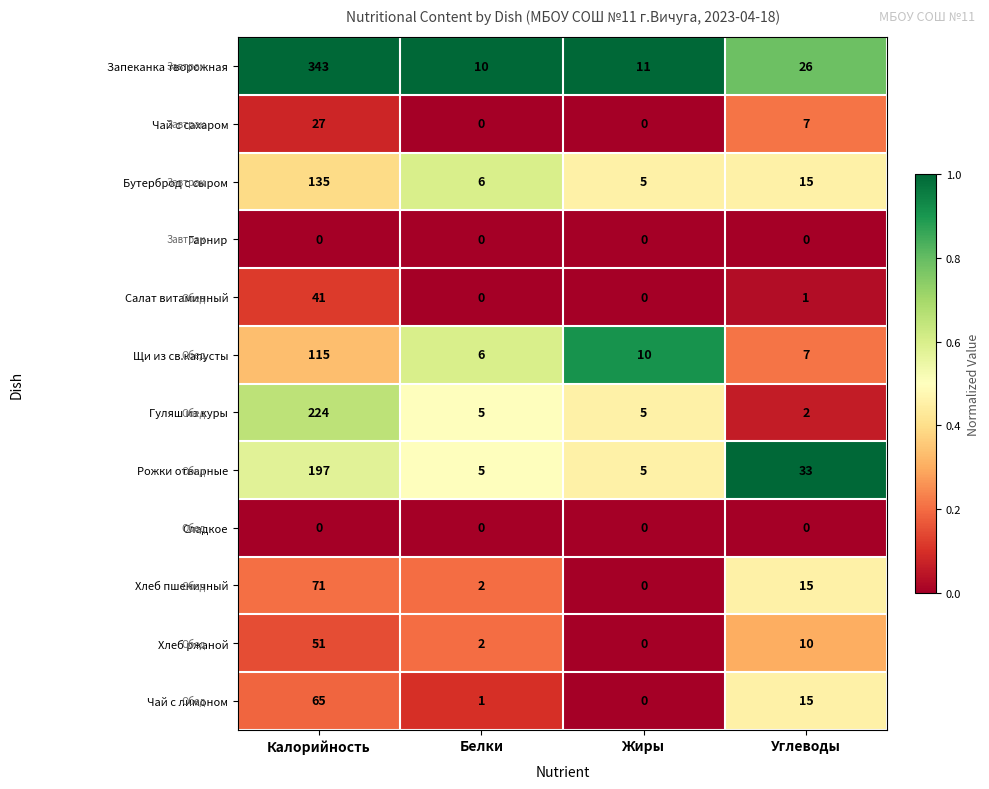

Where is Бутерброд с сыром nearest to the value 70?

Углеводы